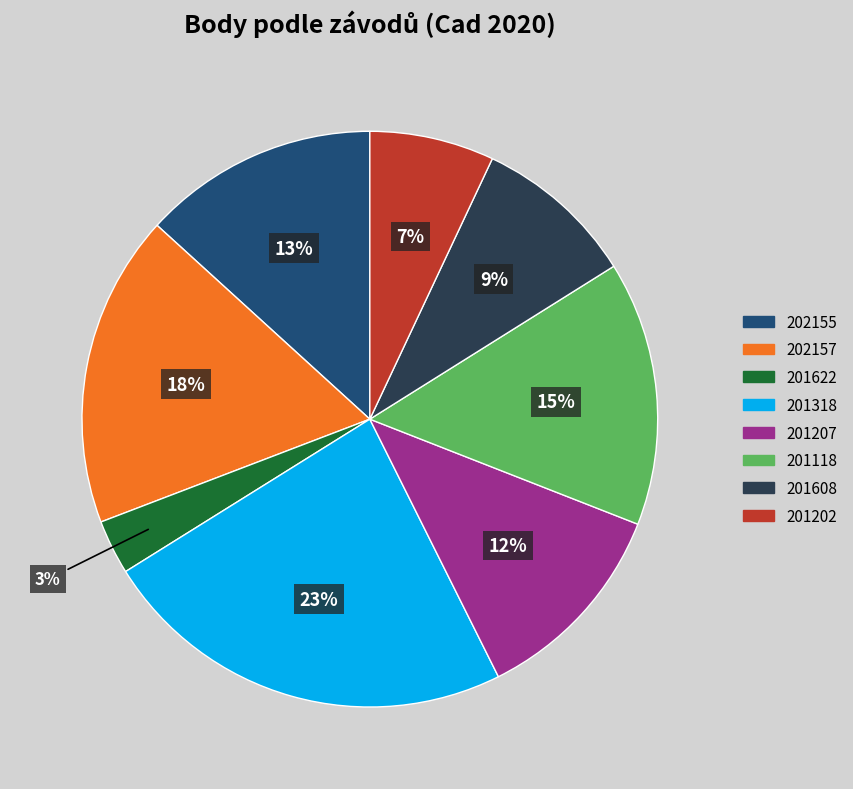

To the nearest percent, what is the combined percentage of 202155 and 201118?

28%